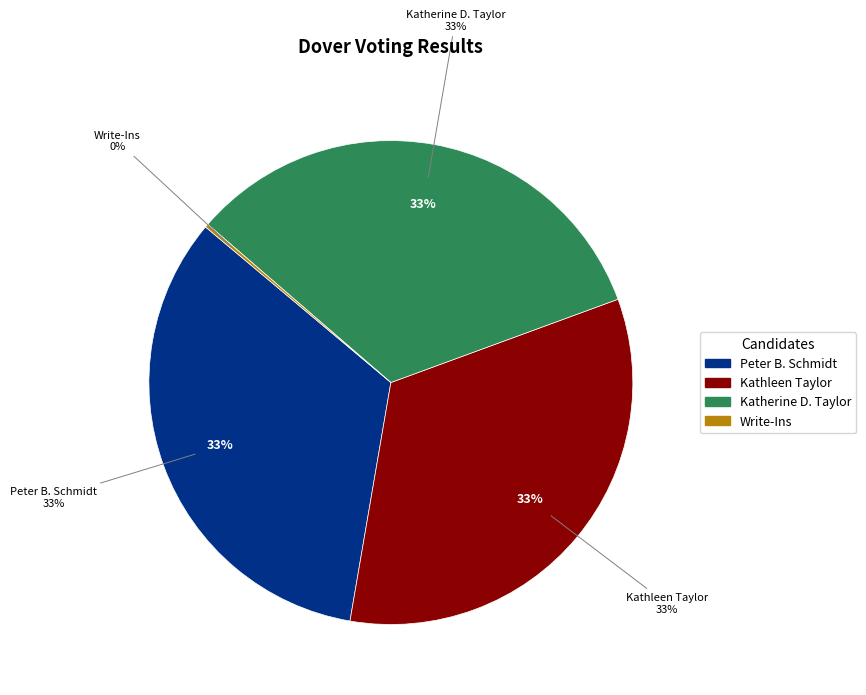

To the nearest percent, what percentage of the pie is Katherine D. Taylor?

33%